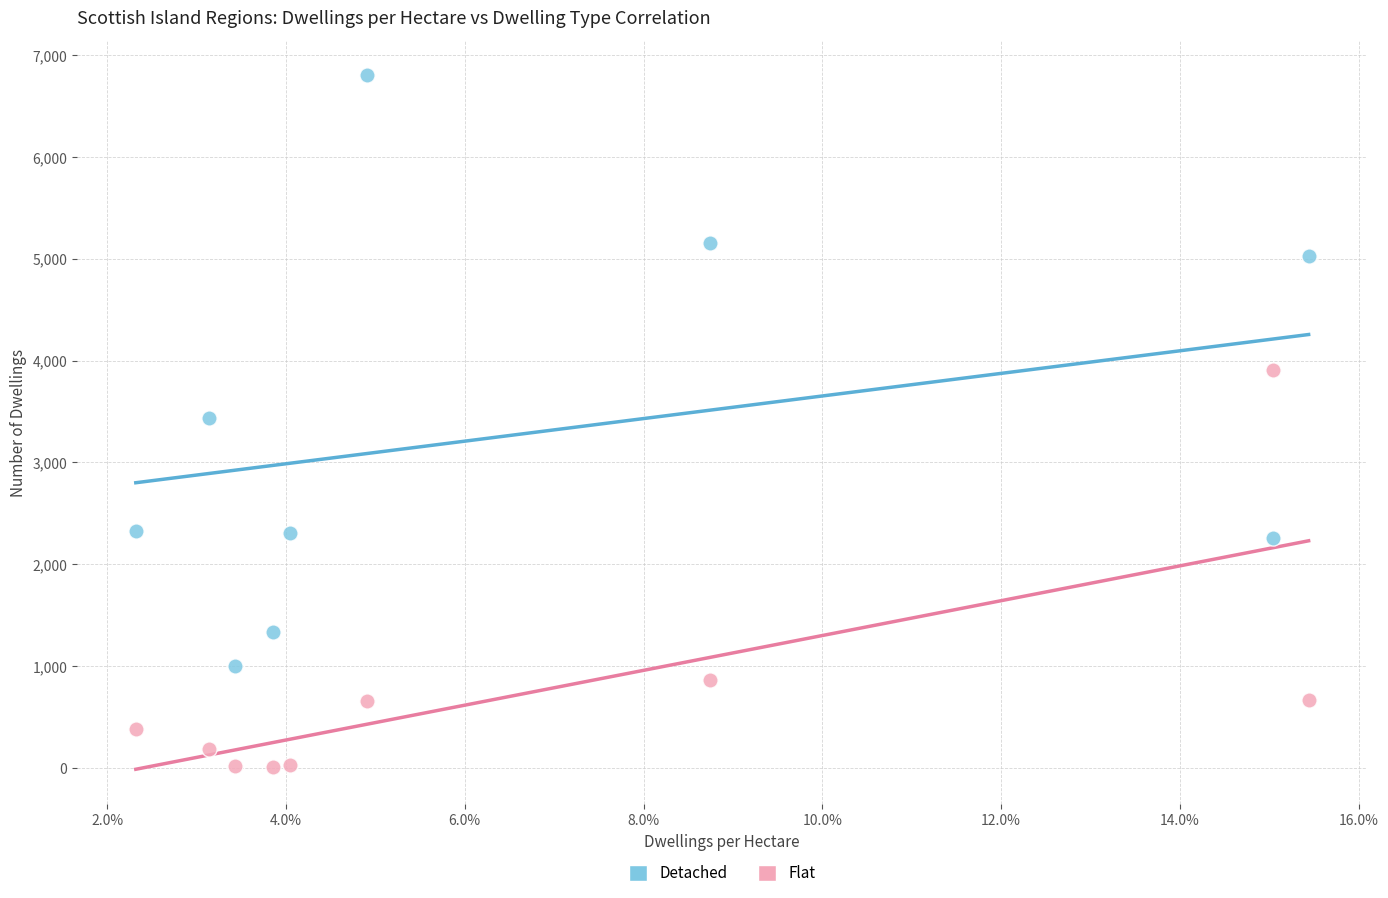

Which series has the widest spread of Y values?

Detached